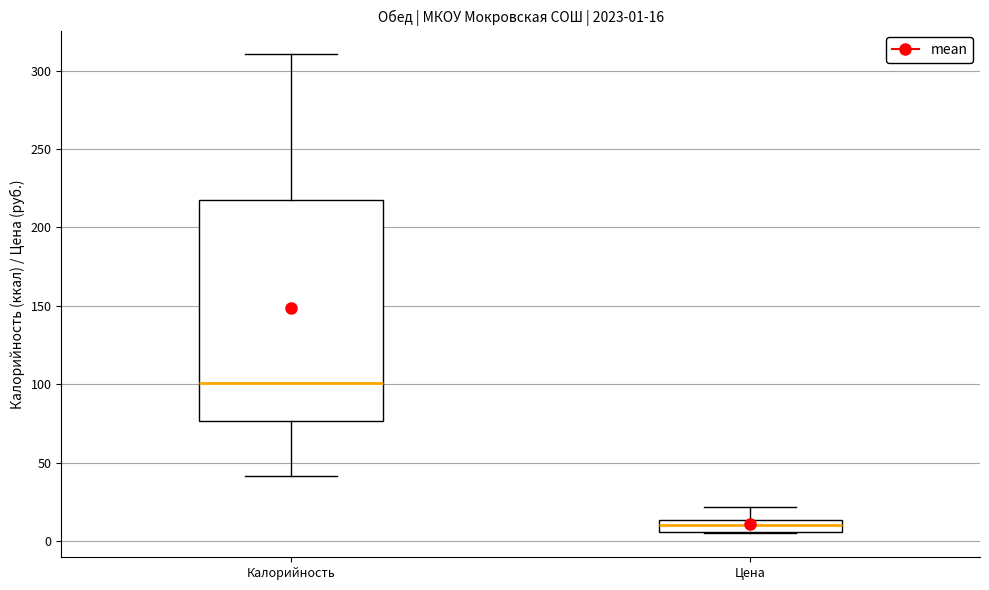

Comparing the boxes themselves (not the whiskers), which one is the tallest?

Калорийность